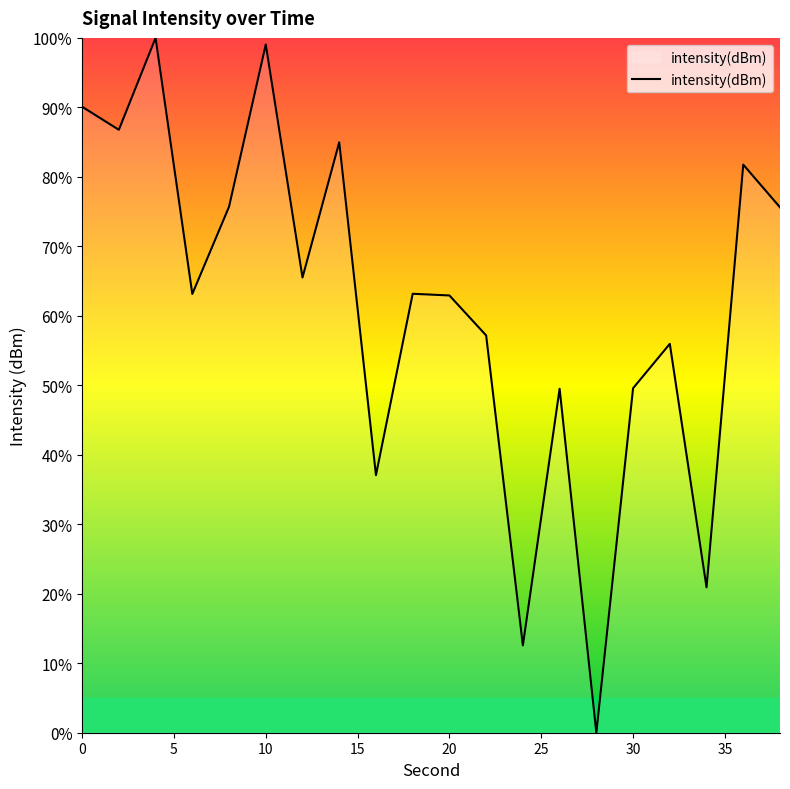

What is the average value?

61.6